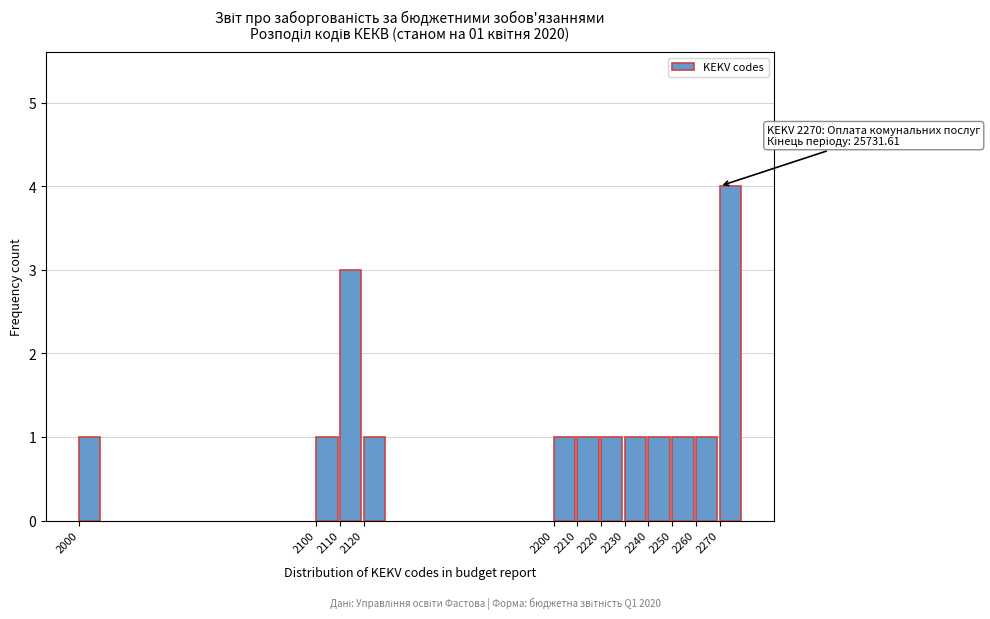

Reading left to right, extract all data points from this chart.

1	1	3	1	1	1	1	1	1	1	1	4